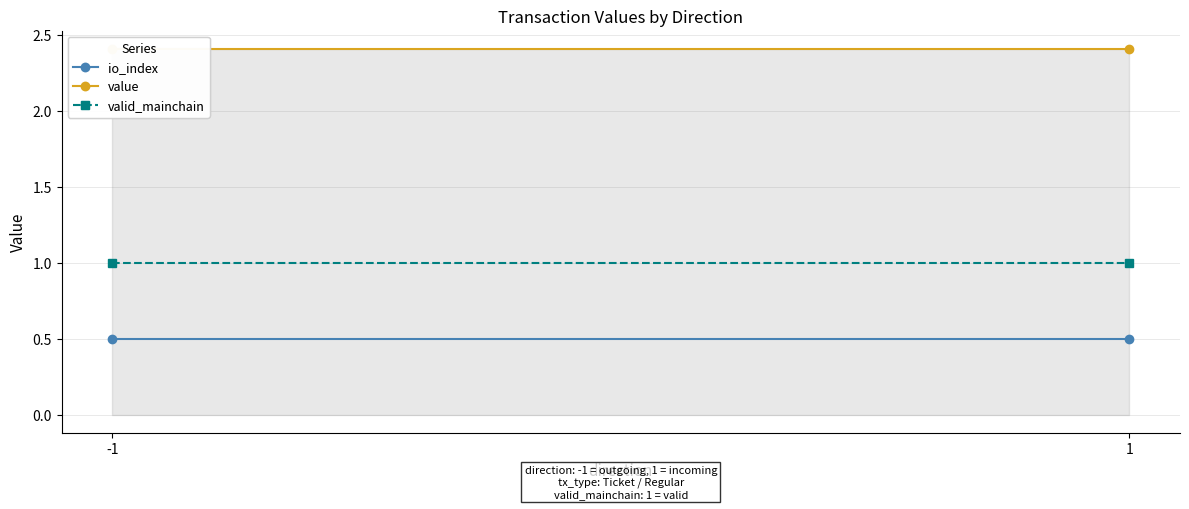

What is the sum of all valid_mainchain values?

2.0